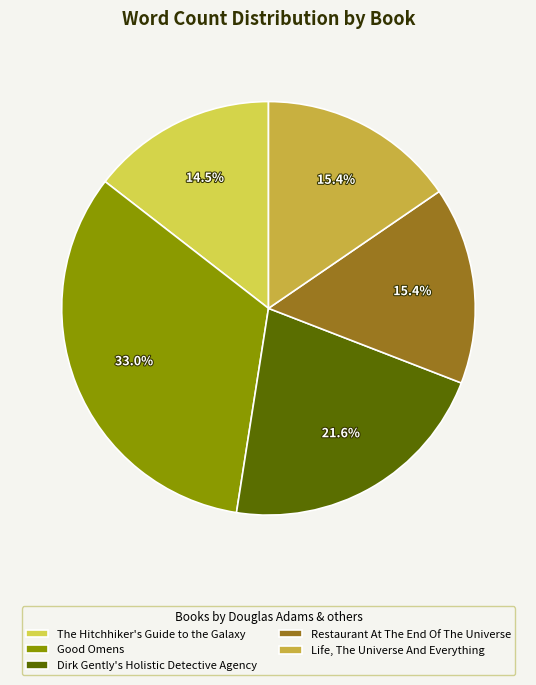

True or false: The Hitchhiker's Guide to the Galaxy accounts for 6% of the total.

False